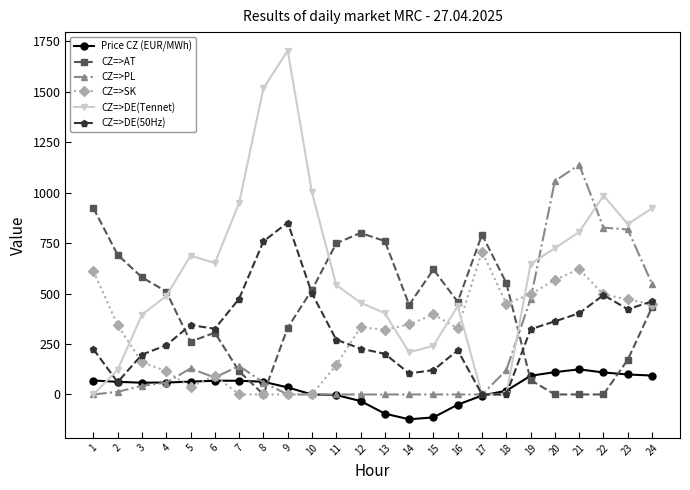

What is the difference between the CZ=>DE(50Hz) values at 16 and 8?

539.2